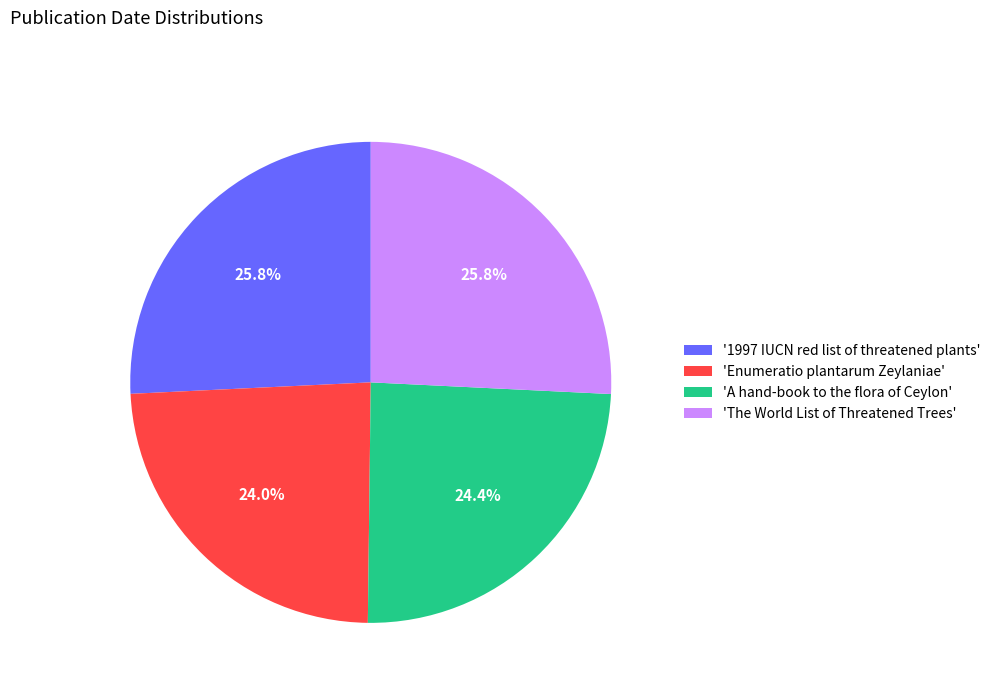

How many segments does this pie chart have?

4